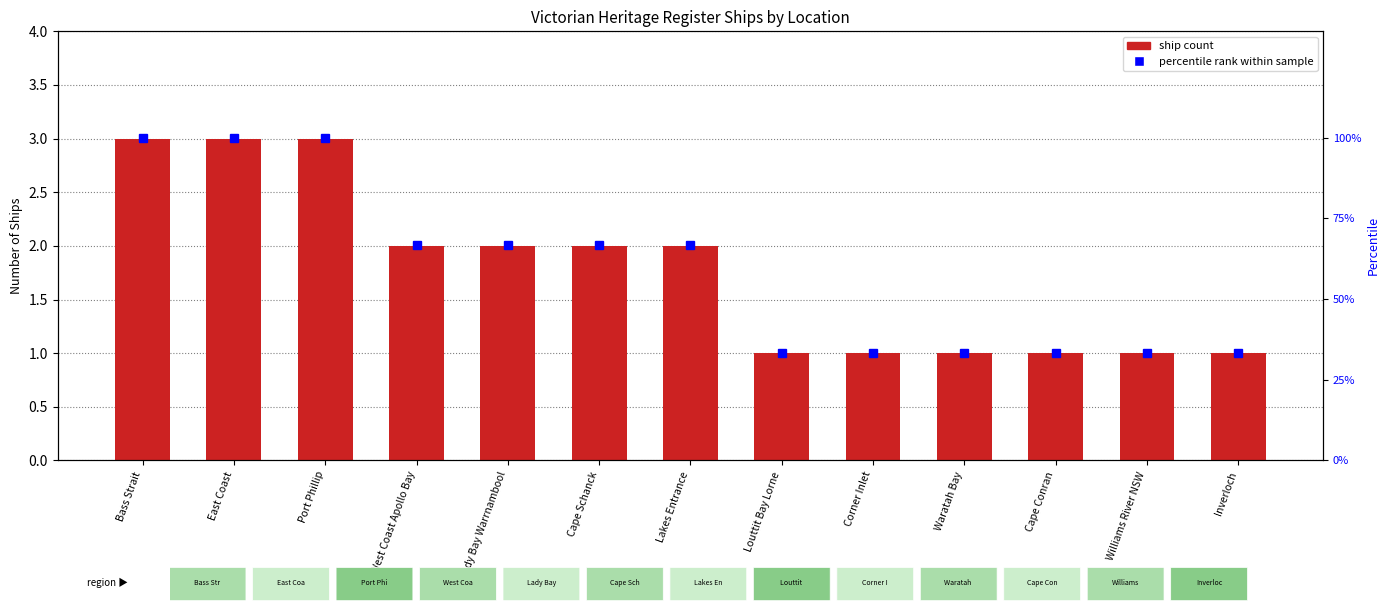

What is the label of the 11th bar from the right?

Port Phillip